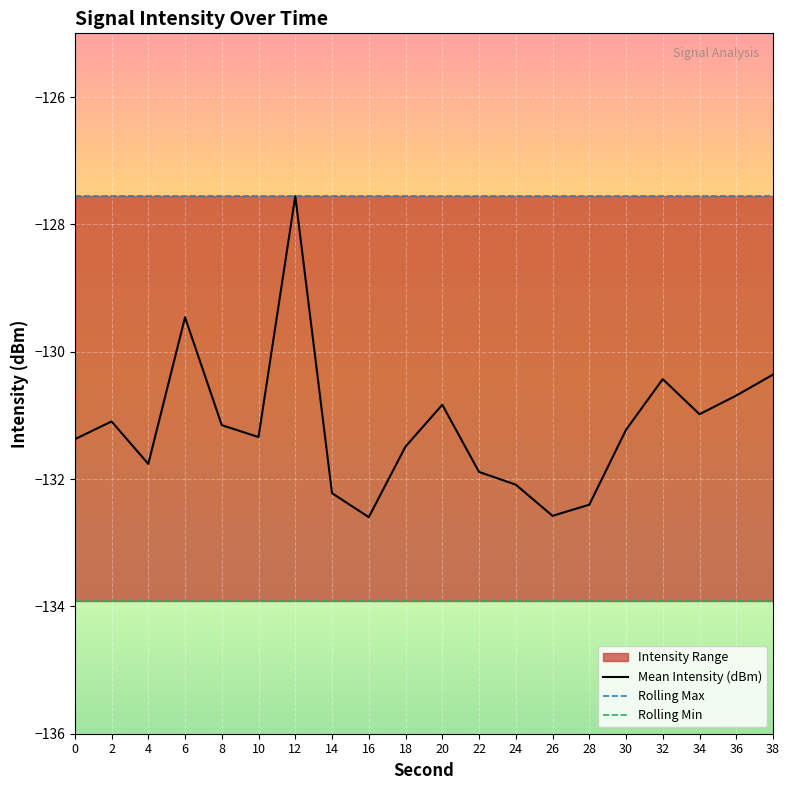

At which category is the sum across all series the highest?

12